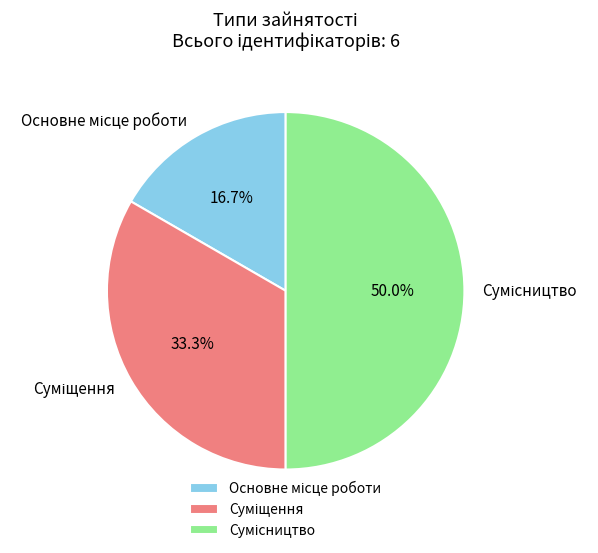

How many segments does this pie chart have?

3